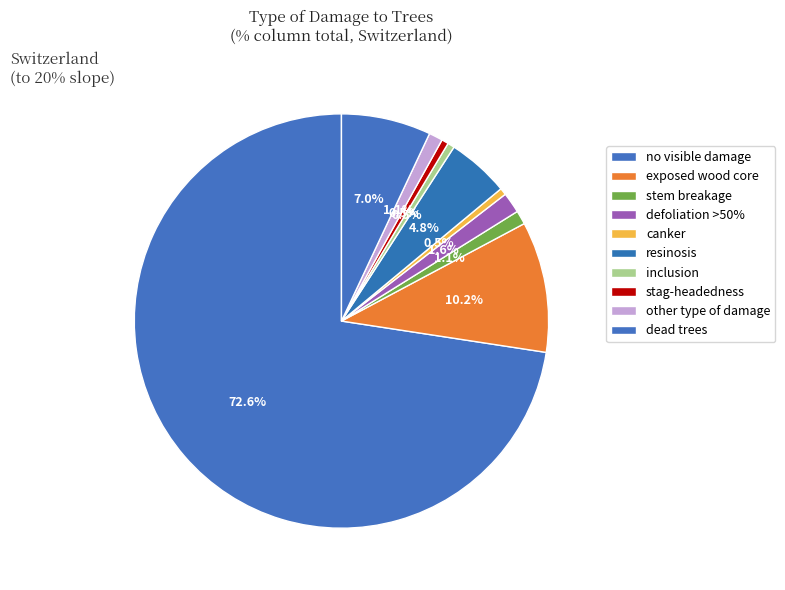

How many segments does this pie chart have?

10